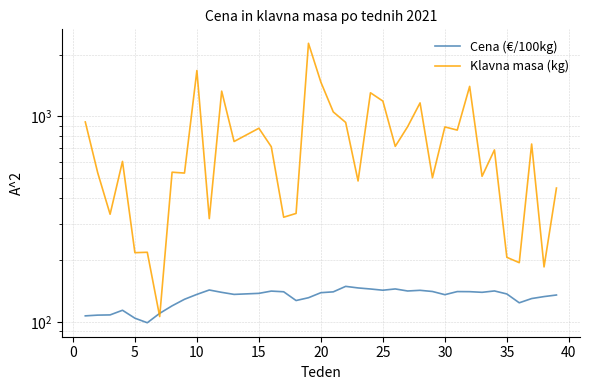

What are all the series names shown in the legend?

Cena (€/100kg), Klavna masa (kg)